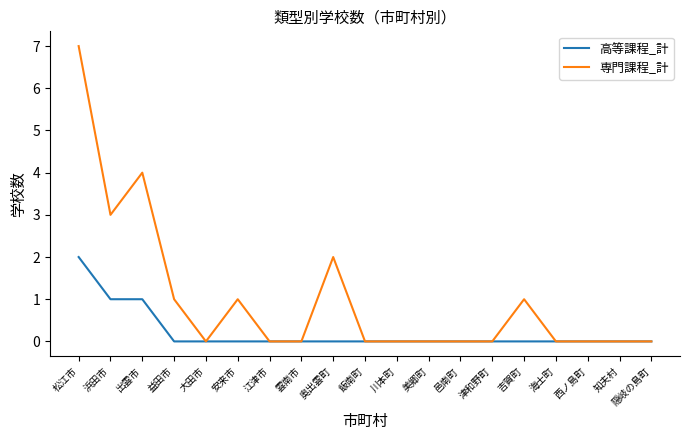

What is the maximum value shown in the chart?

7